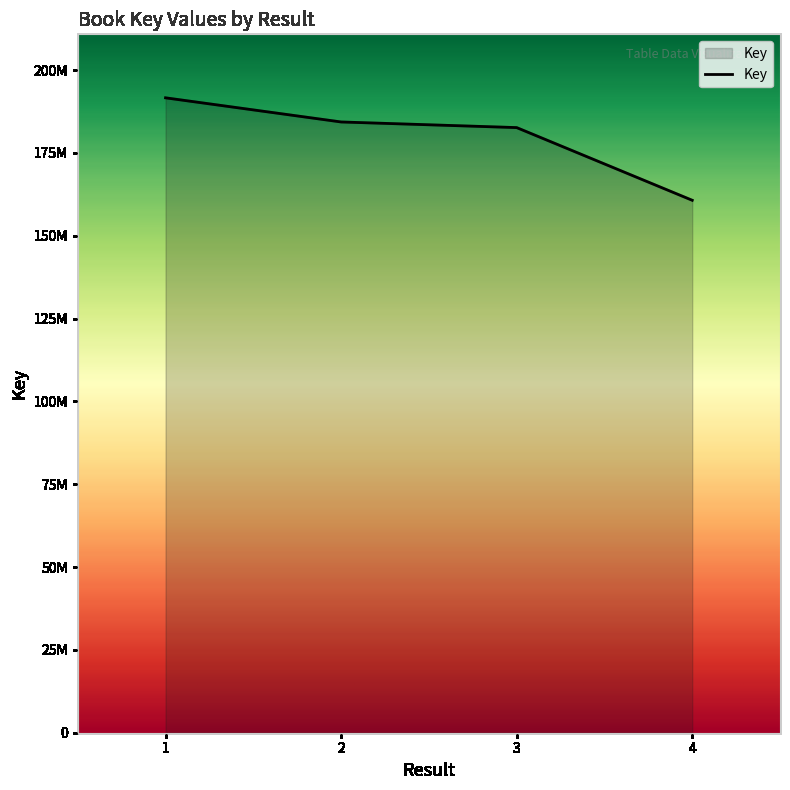

Reading left to right, extract all data points from this chart.

191614502	184327921	182629891	160695227